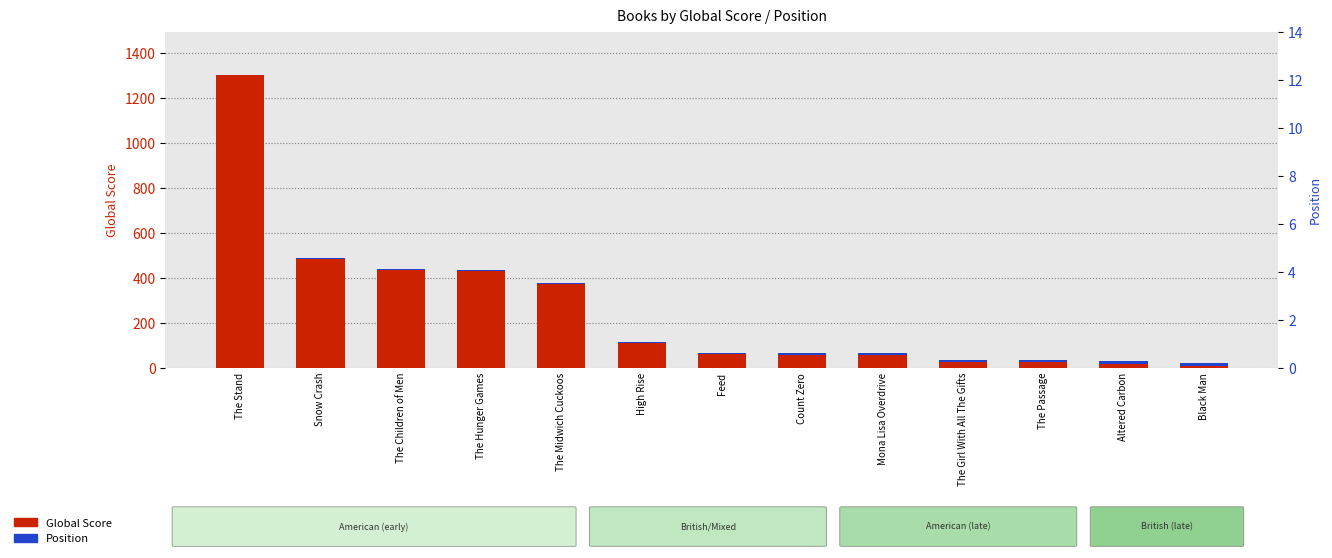

How many values in the Global Score series exceed 60?

6